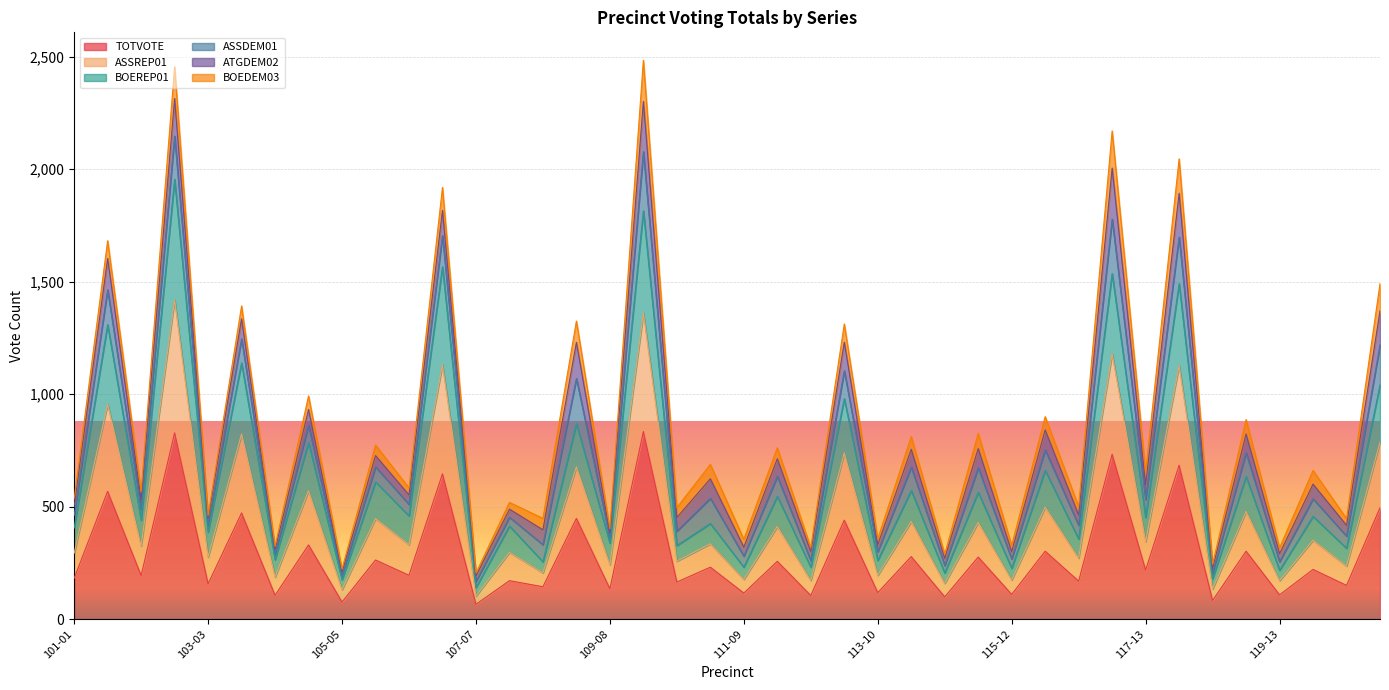

What is the minimum value for TOTVOTE?

66